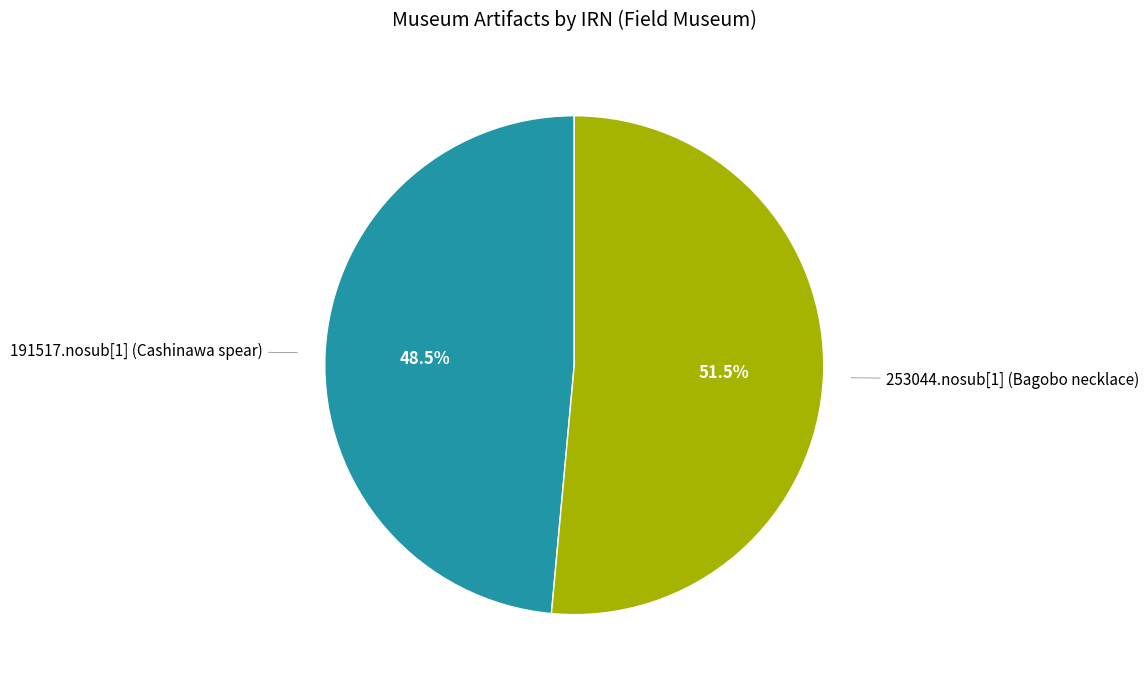

Does 191517.nosub[1] (Cashinawa spear) account for over 50% of the chart?

No